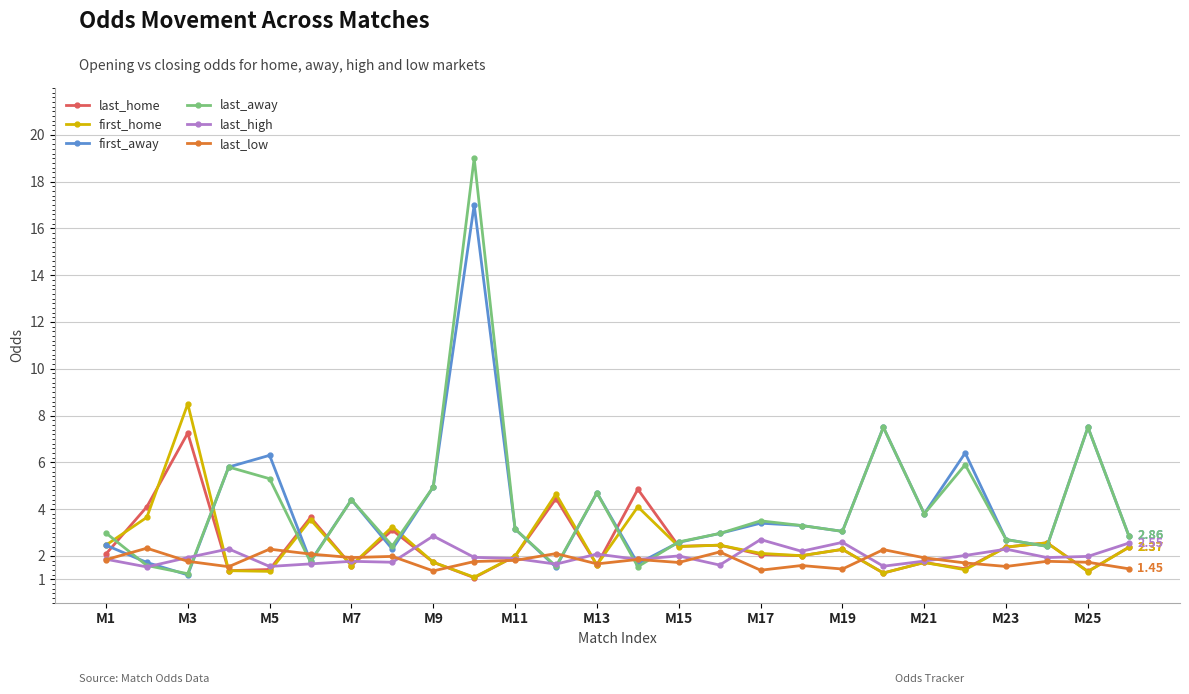

True or false: last_low and last_away intersect in this chart.

True